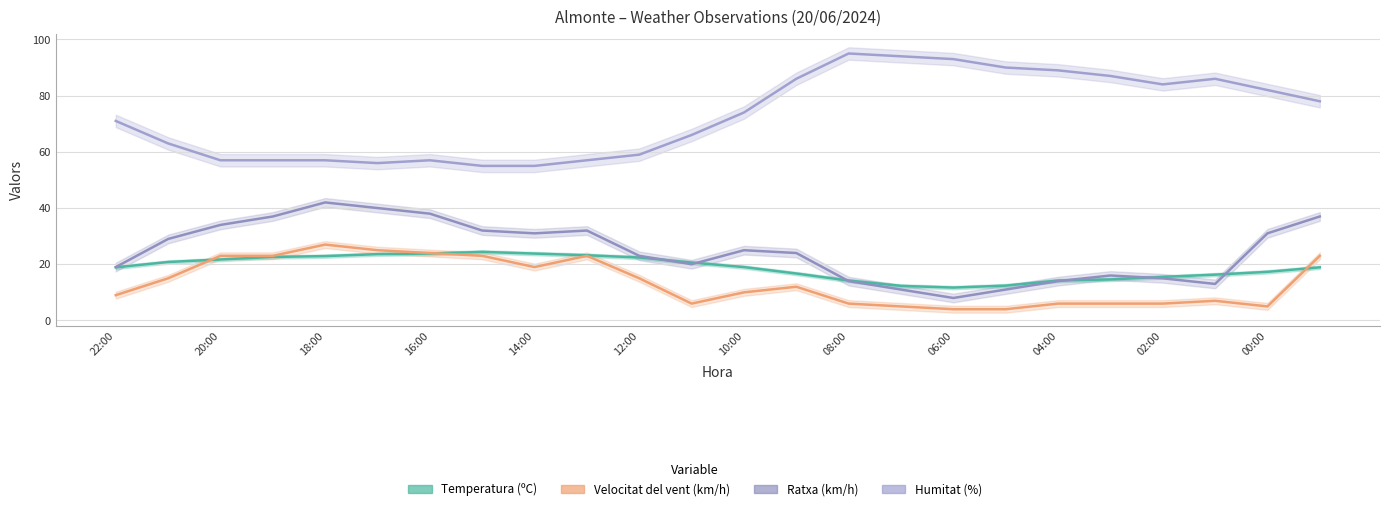

What is the difference between the maximum and minimum values in the Humitat (%) series?

40.0